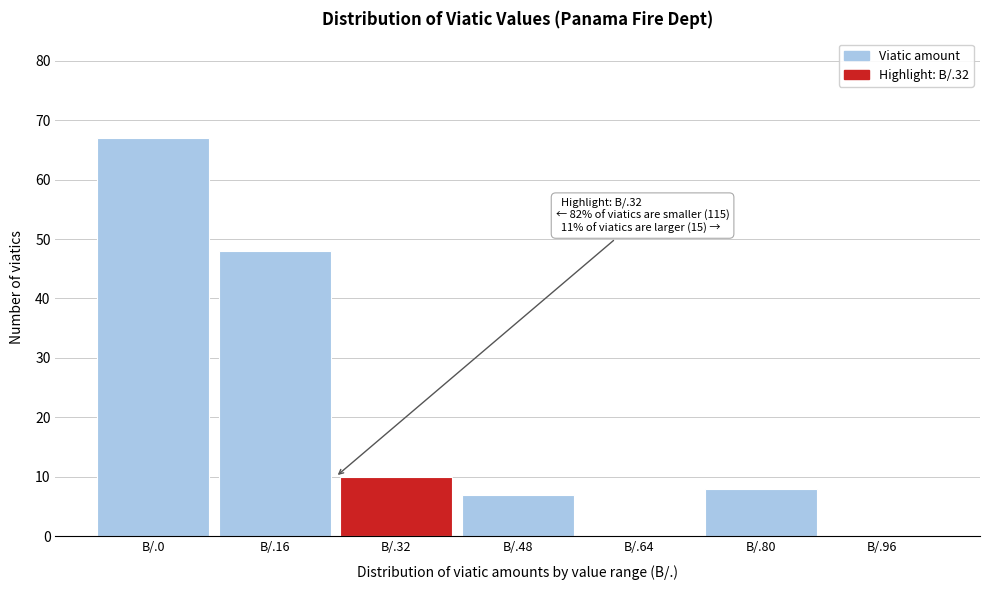

Reading left to right, what are all the values shown in this chart?

B/.0=67	B/.16=48	B/.32=10	B/.48=7	B/.64=0	B/.80=8	B/.96=0